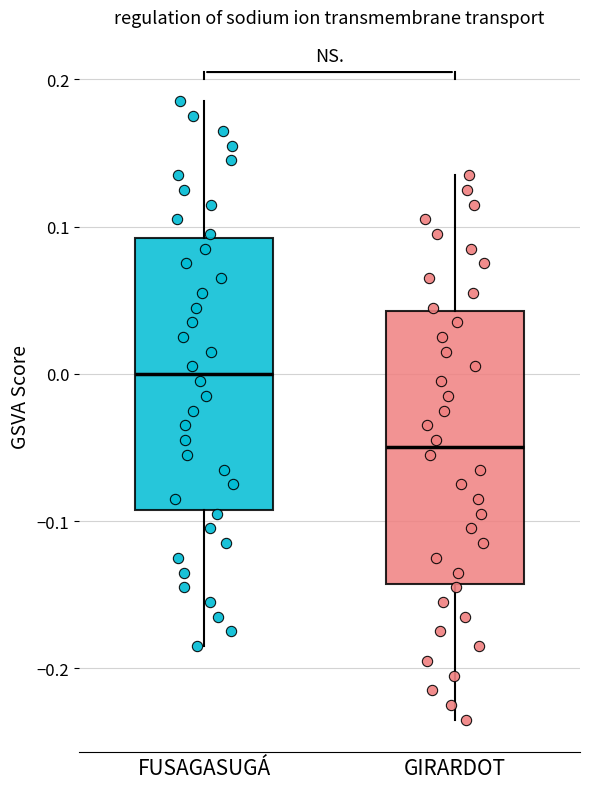

Reading left to right, transcribe this box plot: for each box, give where its median line is, the range the box spans, and where its two whiskers end, as read against the y-axis. The values are not printed on the chart, so give them approximately, as read against the axis.

FUSAGASUGÁ: median 0.00, box -0.09 to 0.09, whiskers -0.18 to 0.19
GIRARDOT: median -0.05, box -0.14 to 0.04, whiskers -0.23 to 0.14